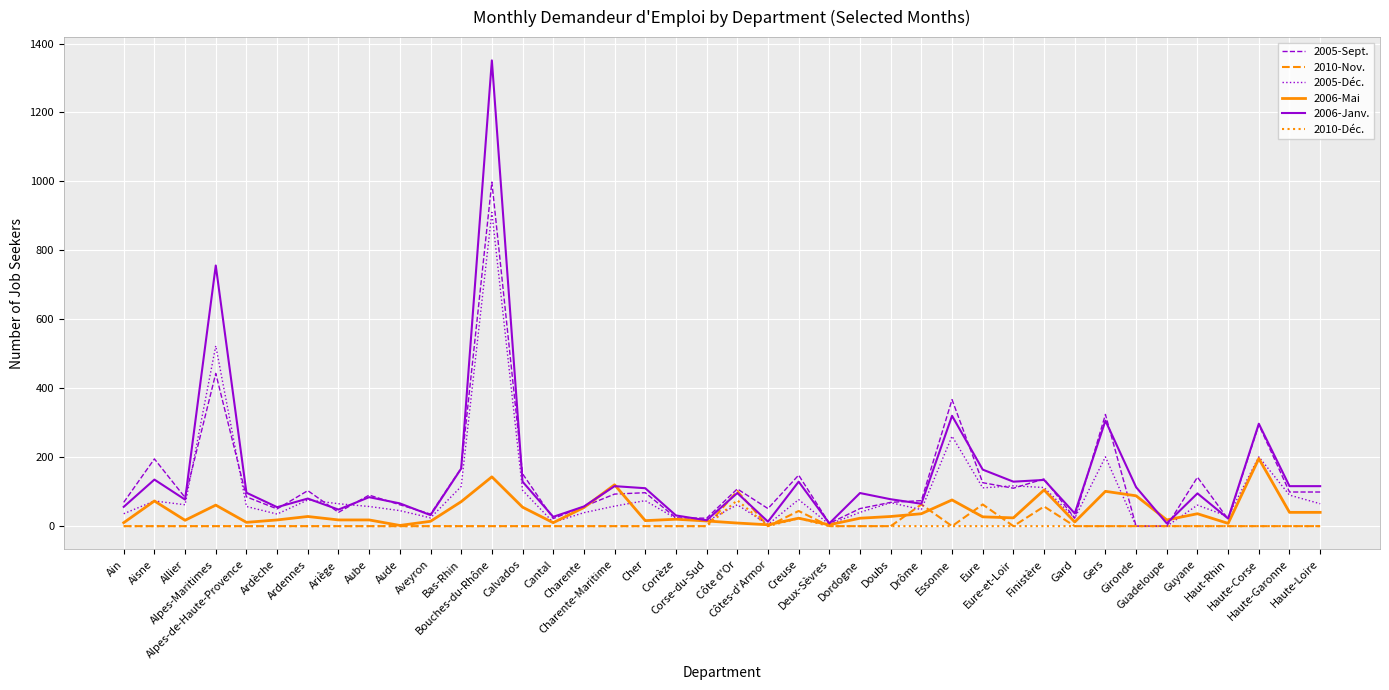

The value of 2010-Déc. at Aube is 0. True or false?

True